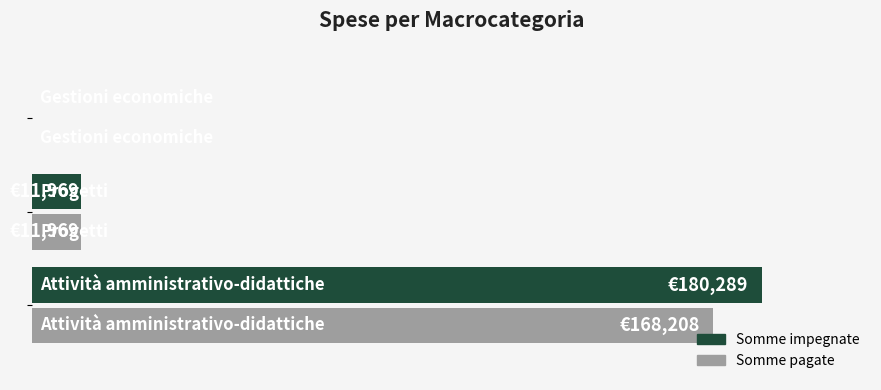

What are all the series names shown in the legend?

Somme impegnate, Somme pagate